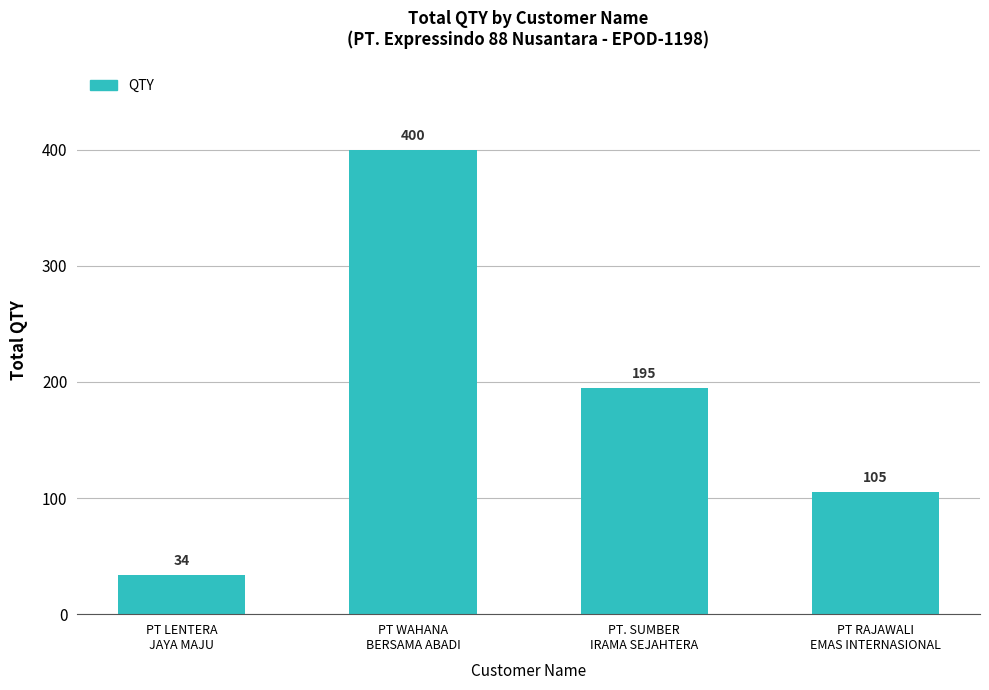

What is the smallest value displayed?

34